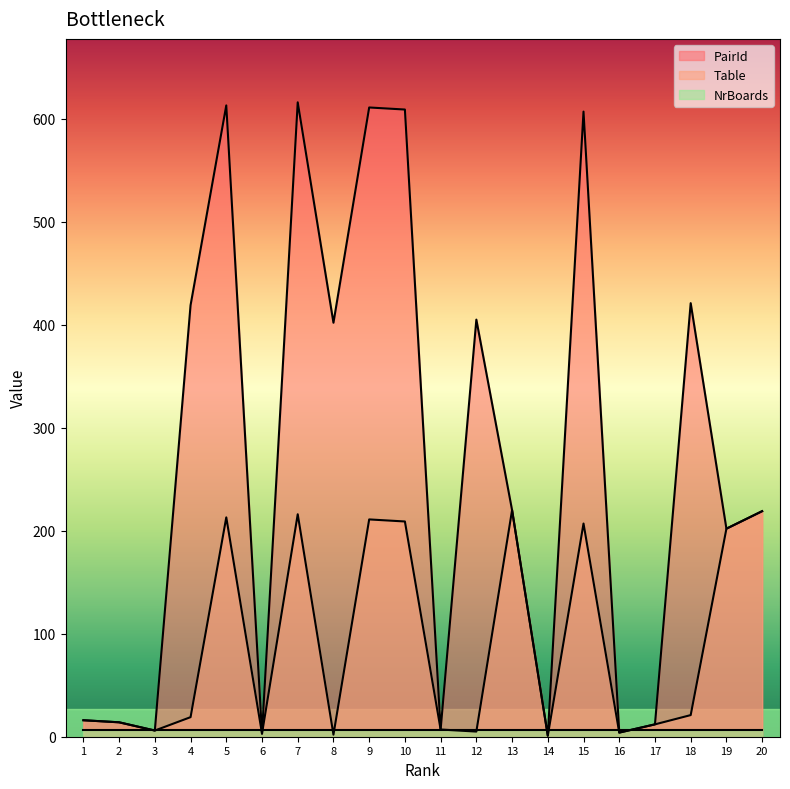

What is the value of the PairId point at the 9th from the left?

611